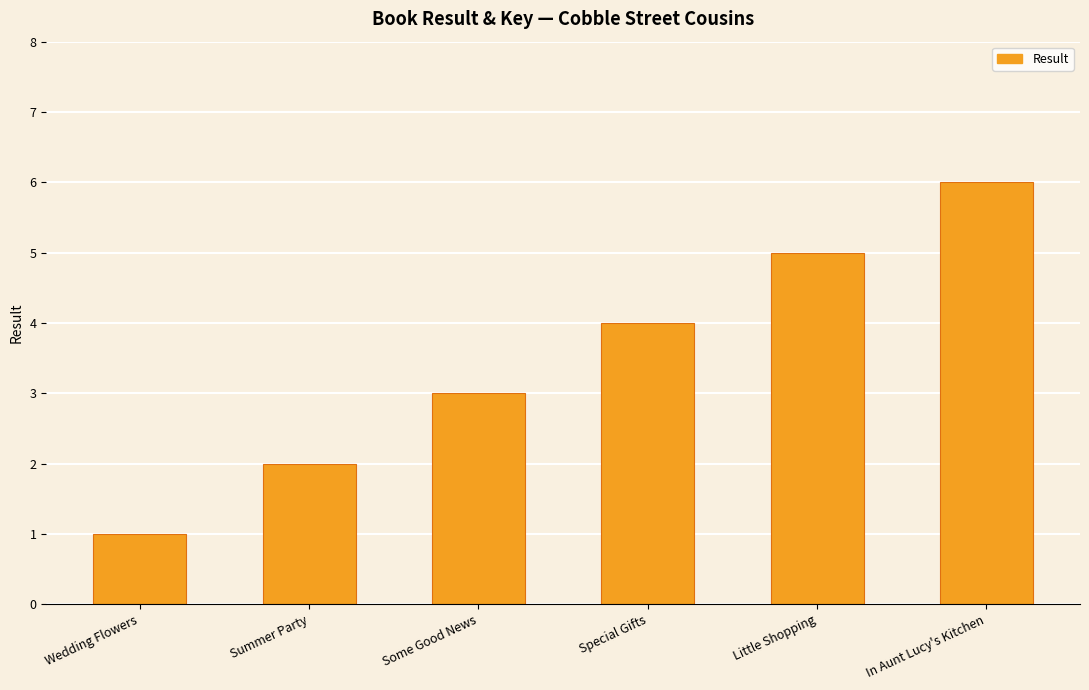

Reading right to left, what are all the values shown in this chart?

In Aunt Lucy's Kitchen=6	Little Shopping=5	Special Gifts=4	Some Good News=3	Summer Party=2	Wedding Flowers=1